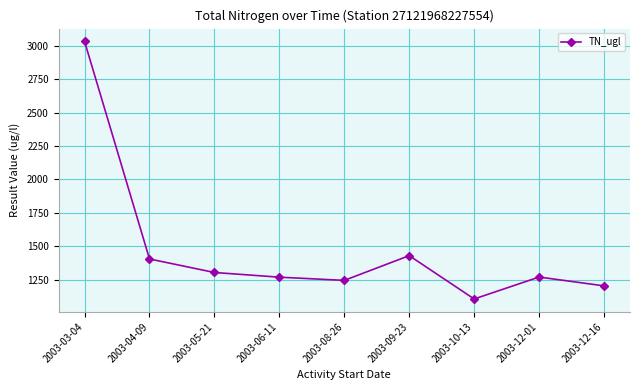

Approximately how many times larger is the value at 2003-12-16 compared to 2003-05-21?

0.9